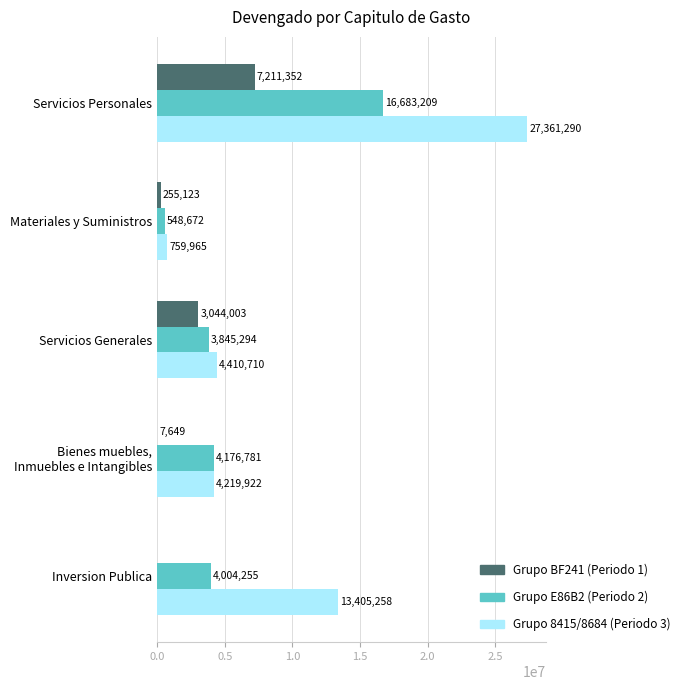

Which category has the highest value across all series?

Servicios Personales